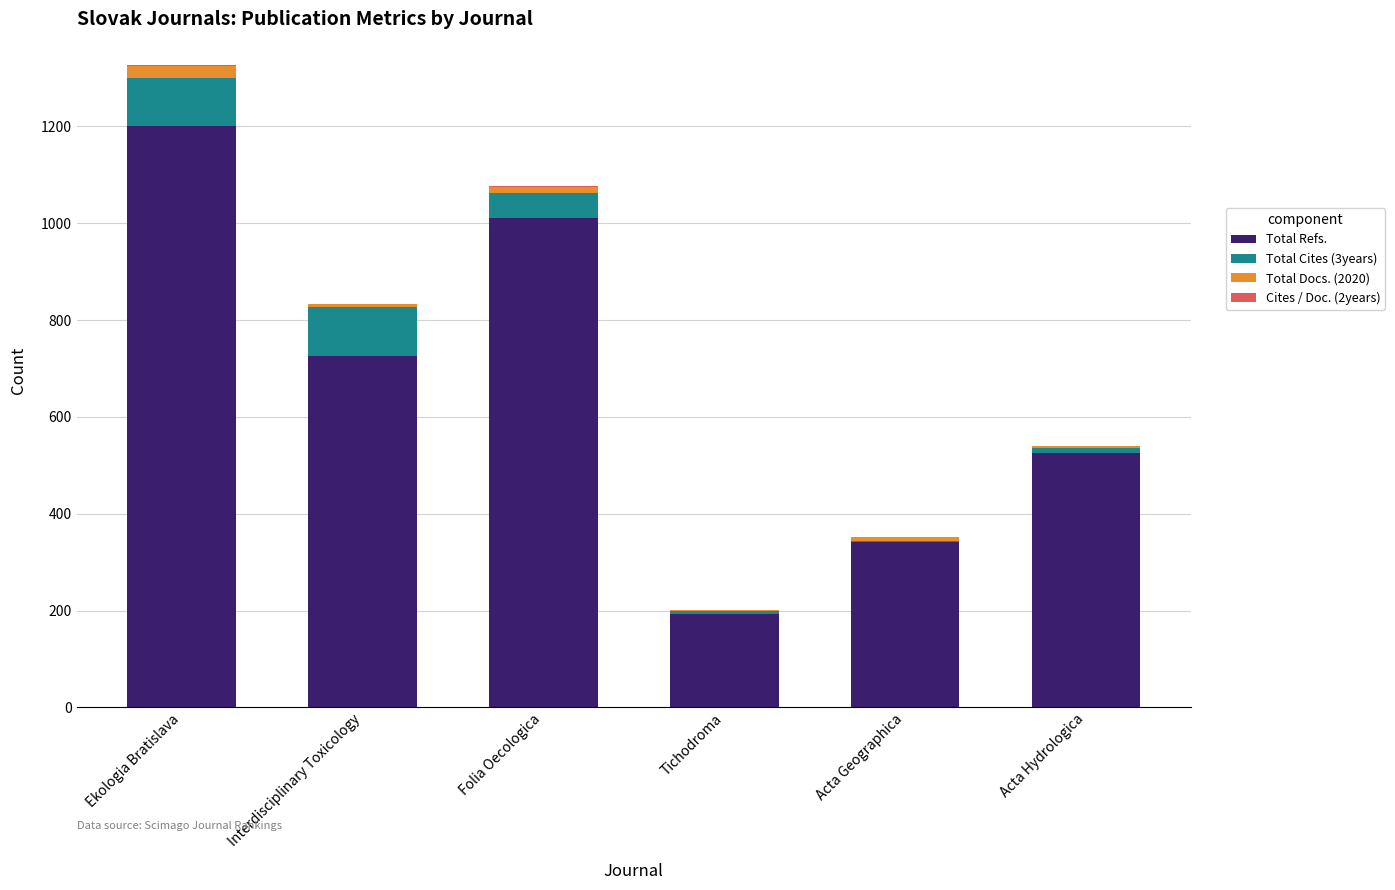

What value does the Total Refs. series have at Acta Geographica?

342.0